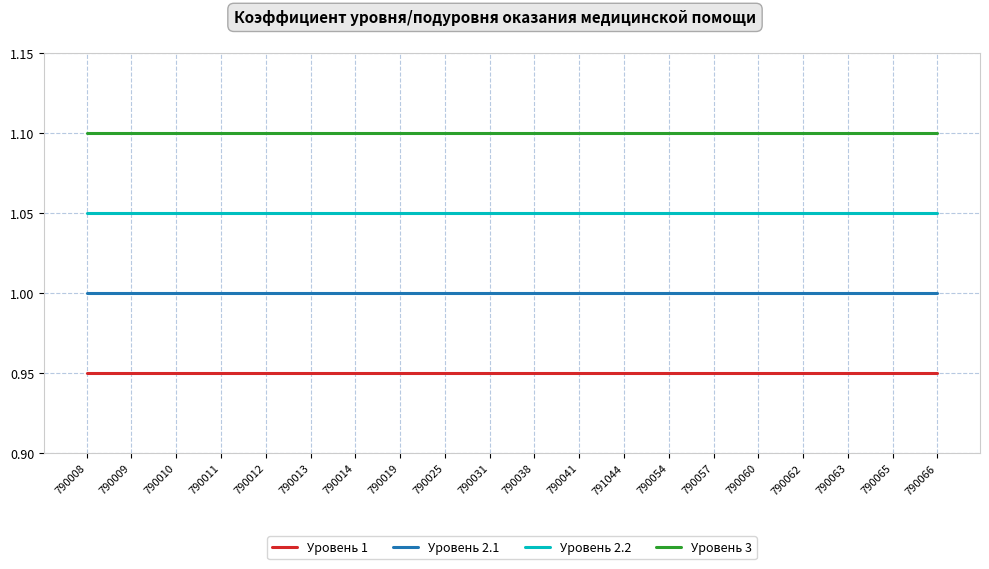

What position from the right is 790063?

3